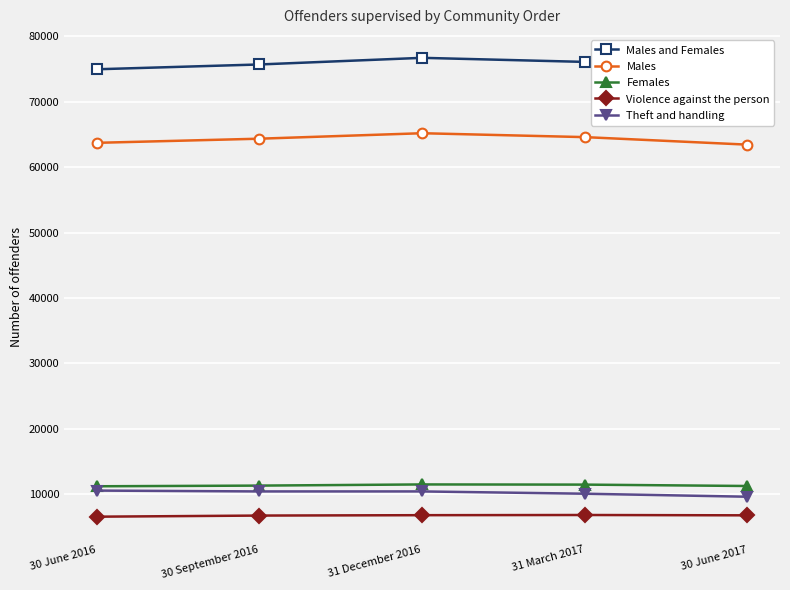

Is the value of Males at 30 September 2016 greater than the value of Theft and handling at 31 March 2017?

Yes